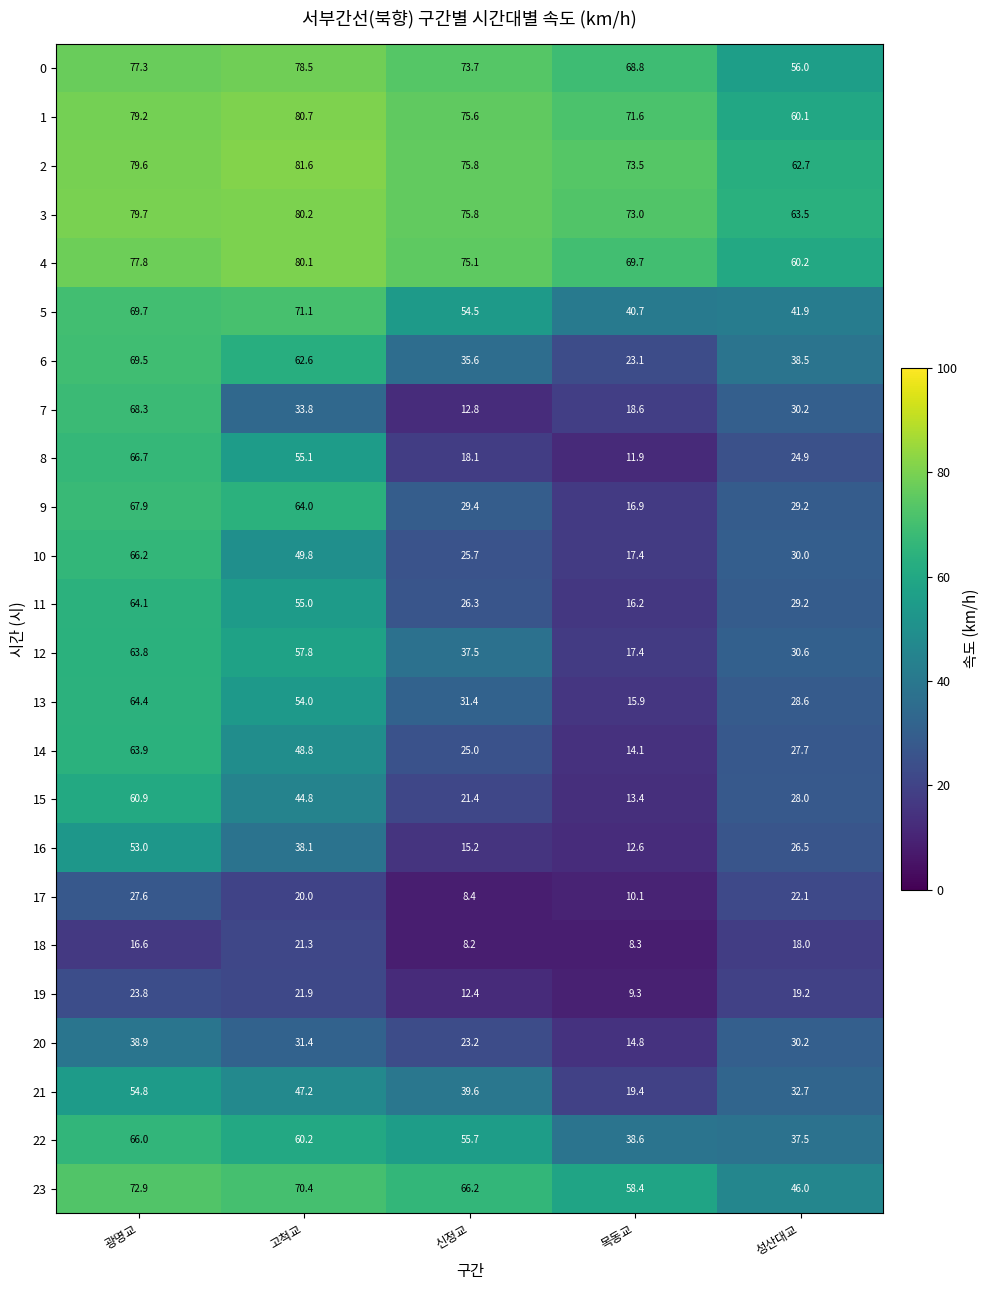

What is the smallest value displayed?

8.2